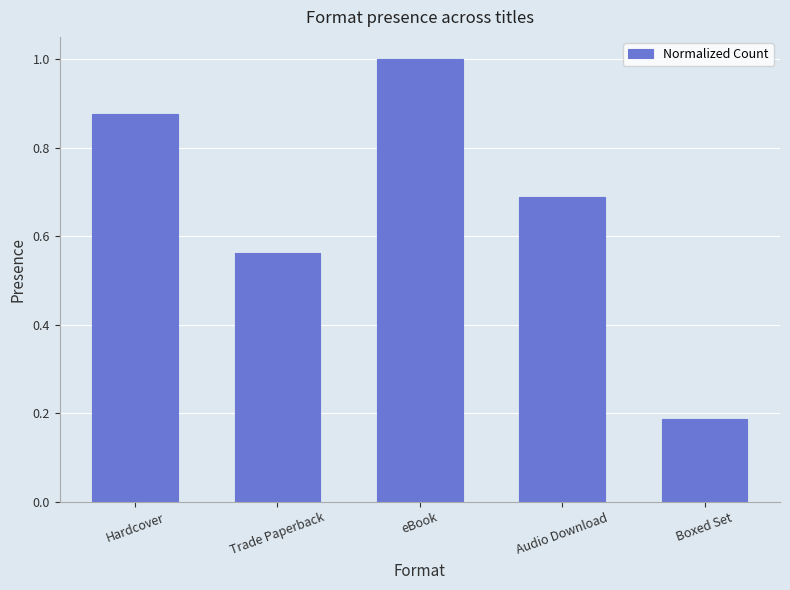

At which label is the value closest to 0?

Boxed Set